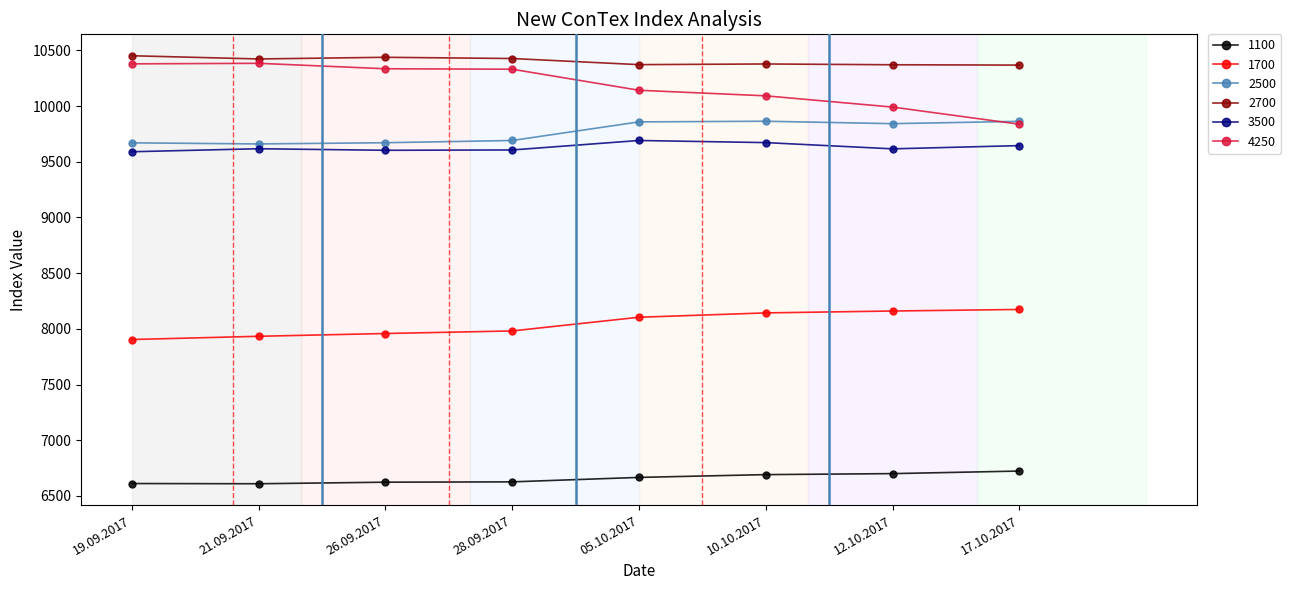

True or false: 1100 and 2700 cross at least once.

False